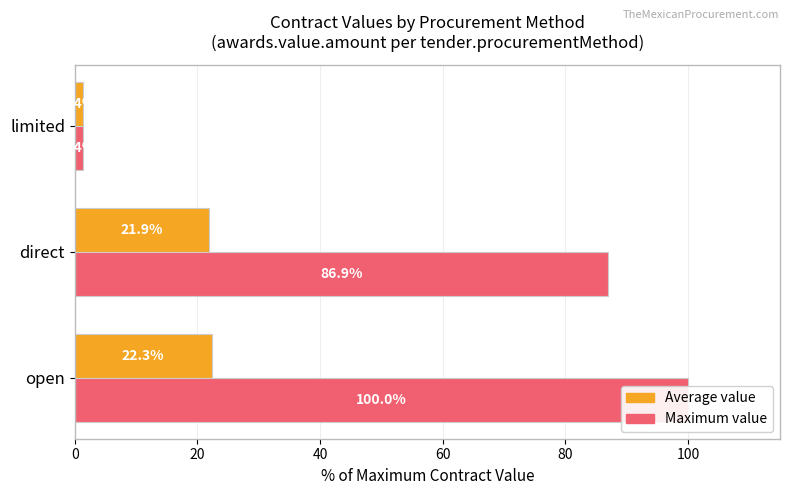

Does the chart contain stacked bars?

No